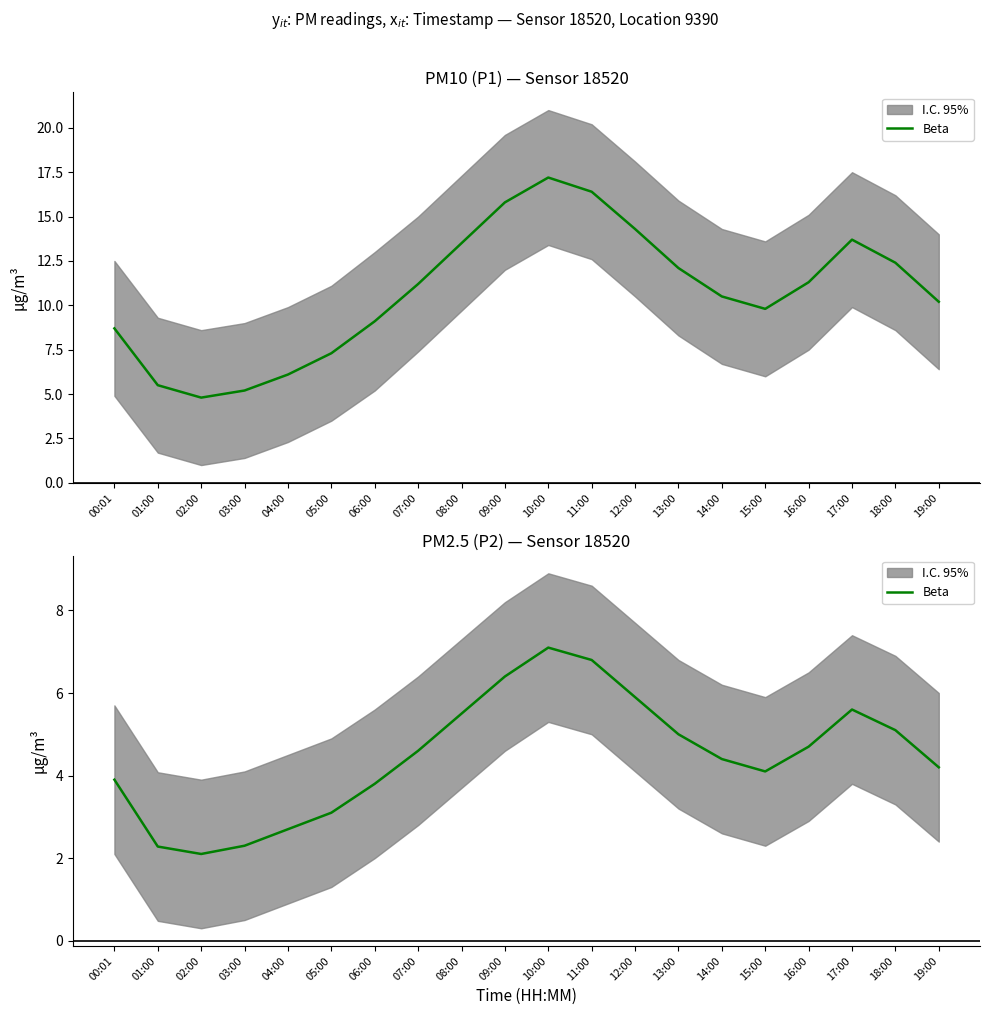

List the labels in order of value, largest first.

10:00, 11:00, 09:00, 12:00, 17:00, 08:00, 18:00, 13:00, 16:00, 07:00, 14:00, 19:00, 15:00, 00:01, 06:00, 05:00, 04:00, 03:00, 01:00, 02:00